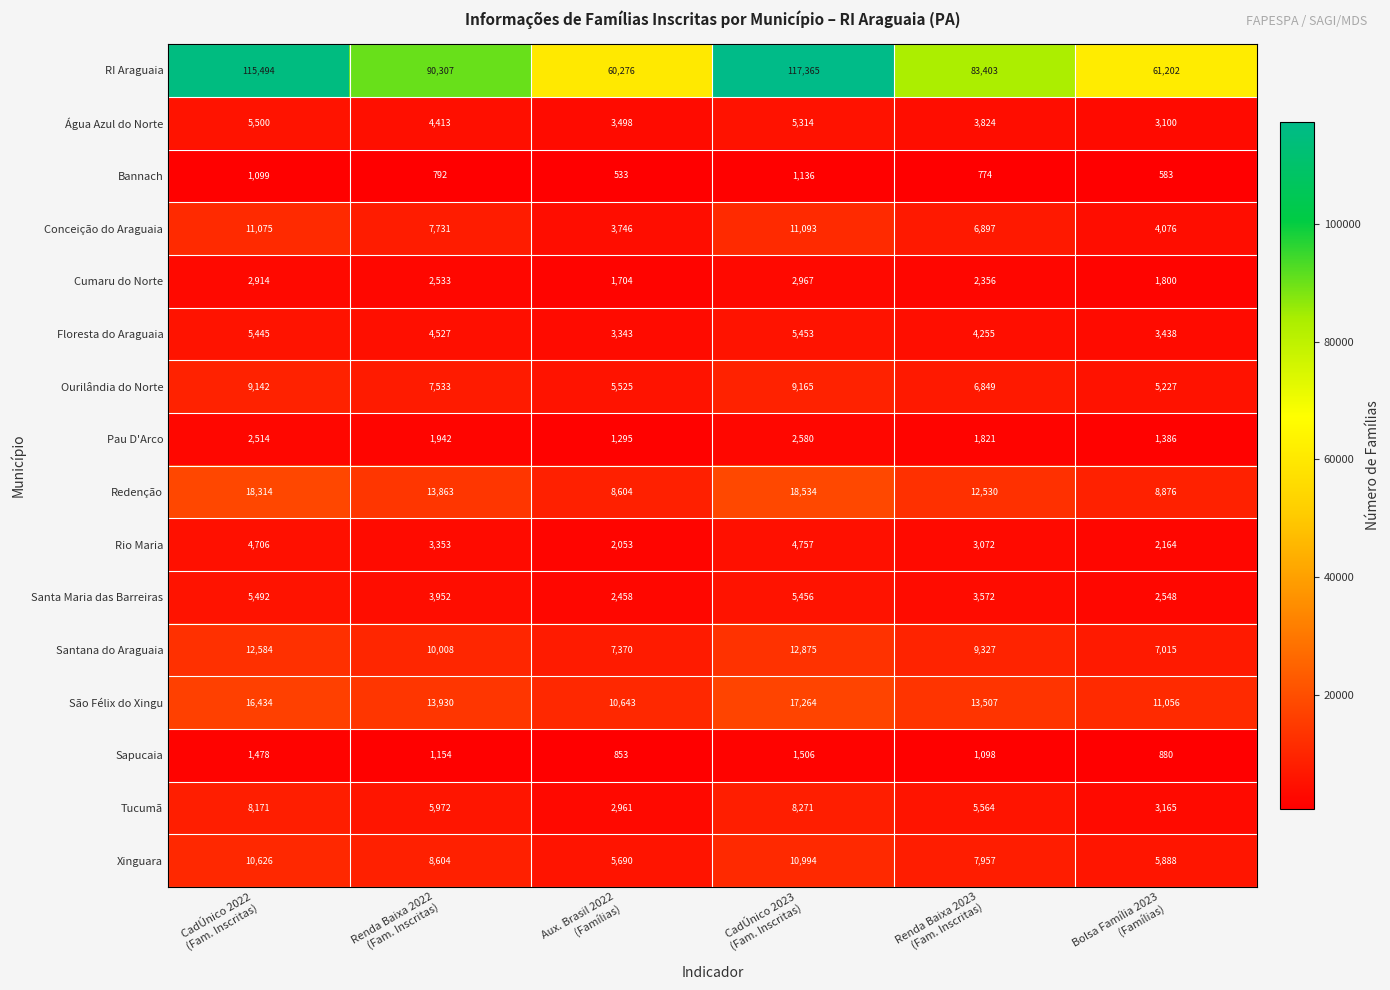

How many data points does each series have?

6